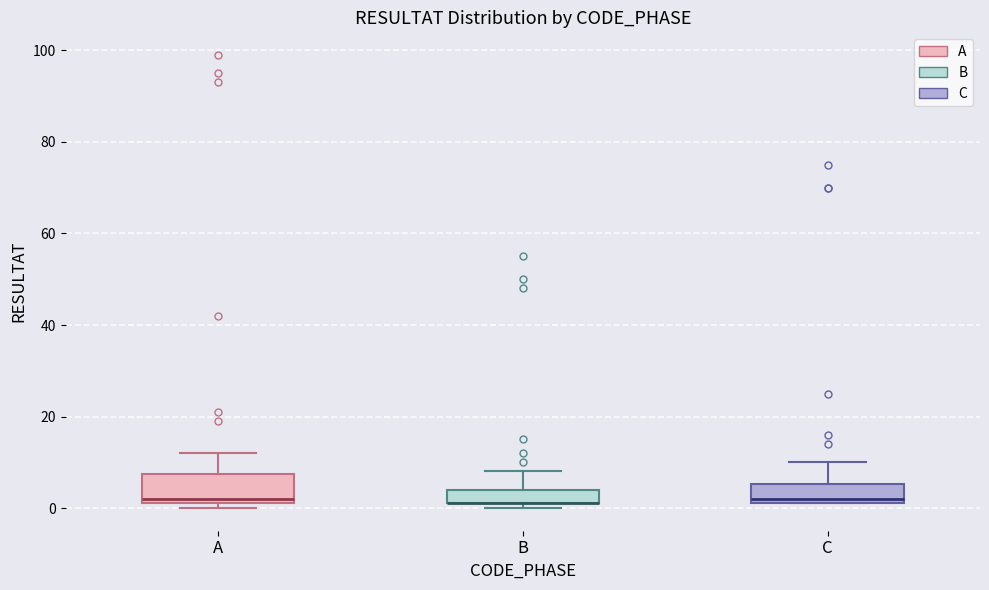

Where does the upper whisker of the box for C end on the y-axis? The values are not printed on the chart, so give them approximately, as read against the axis.

10